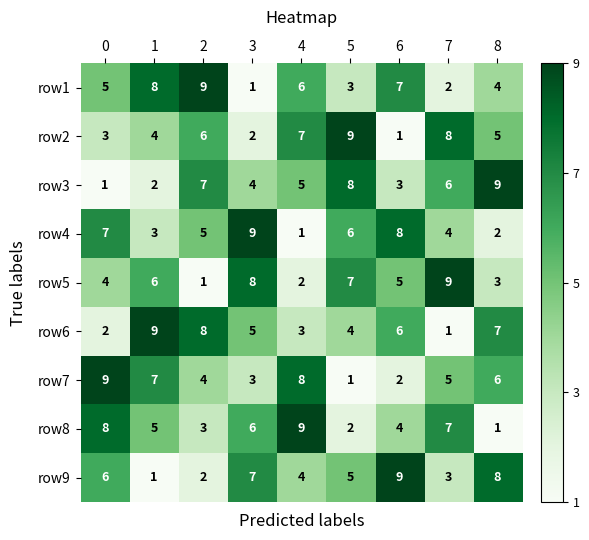

Count the number of categories in the chart.

9